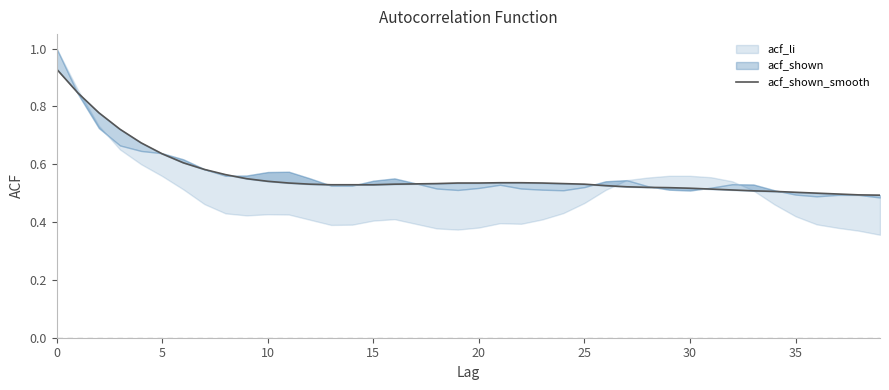

Reading right to left, what are all the values shown in this chart?

0.5	0.5	0.5	0.5	0.5	0.5	0.5	0.5	0.5	0.5	0.5	0.5	0.5	0.5	0.5	0.5	0.5	0.5	0.5	0.5	0.5	0.5	0.5	0.5	0.5	0.5	0.5	0.5	0.5	0.5	0.6	0.6	0.6	0.6	0.6	0.7	0.7	0.8	0.8	0.9